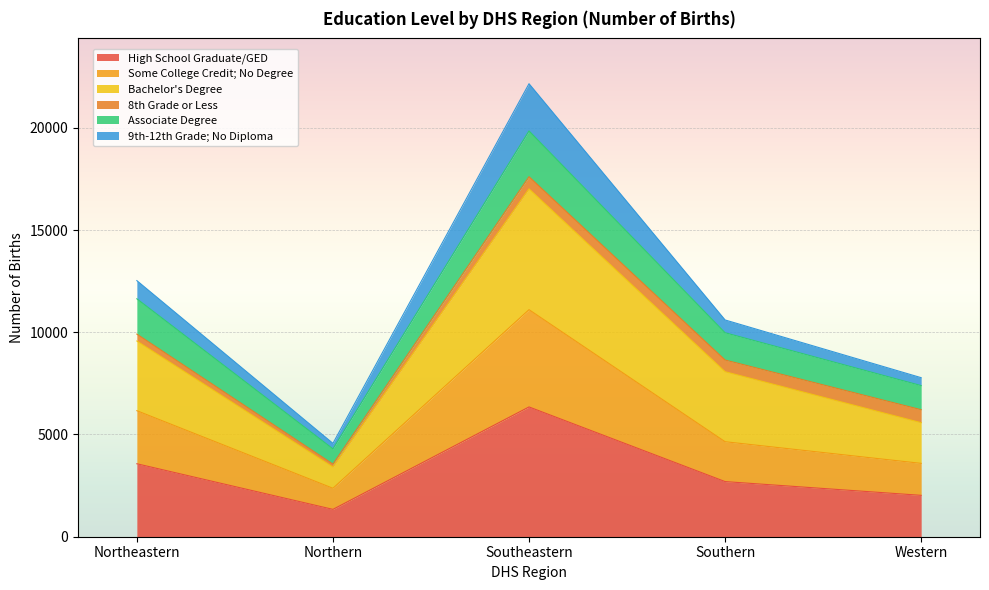

True or false: 9th-12th Grade; No Diploma and Bachelor's Degree intersect in this chart.

False